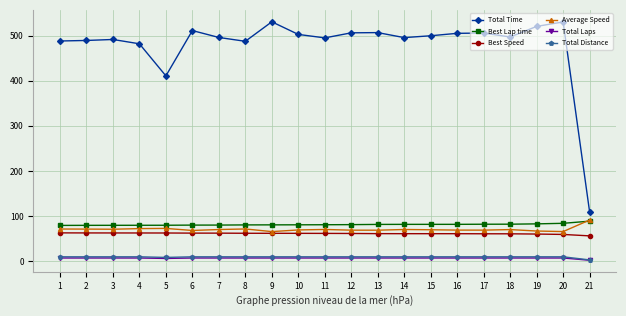

Which series has the largest range (max minus min)?

Total Time